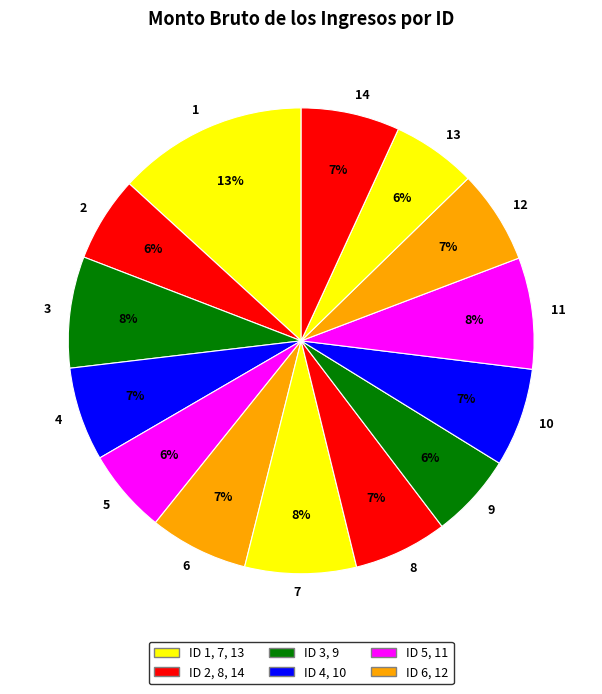

To the nearest percent, what portion does 14 represent?

7%